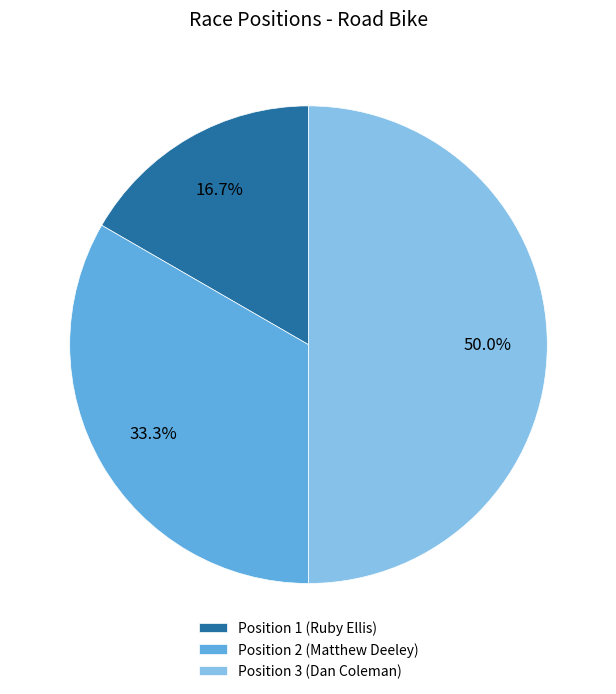

Between Position 1 (Ruby Ellis) and Position 3 (Dan Coleman), which is larger?

Position 3 (Dan Coleman)